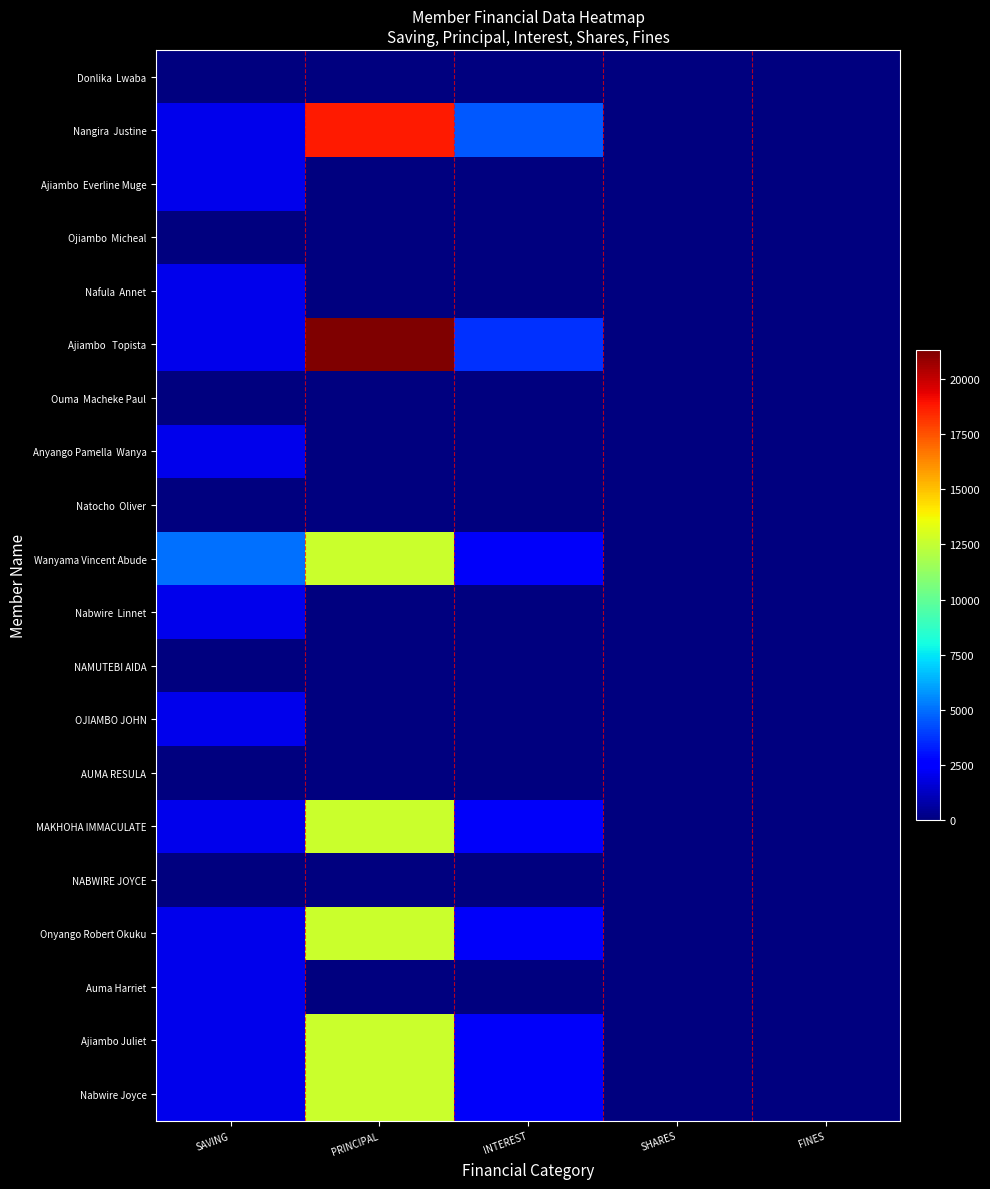

What is the maximum value shown in the chart?

21300